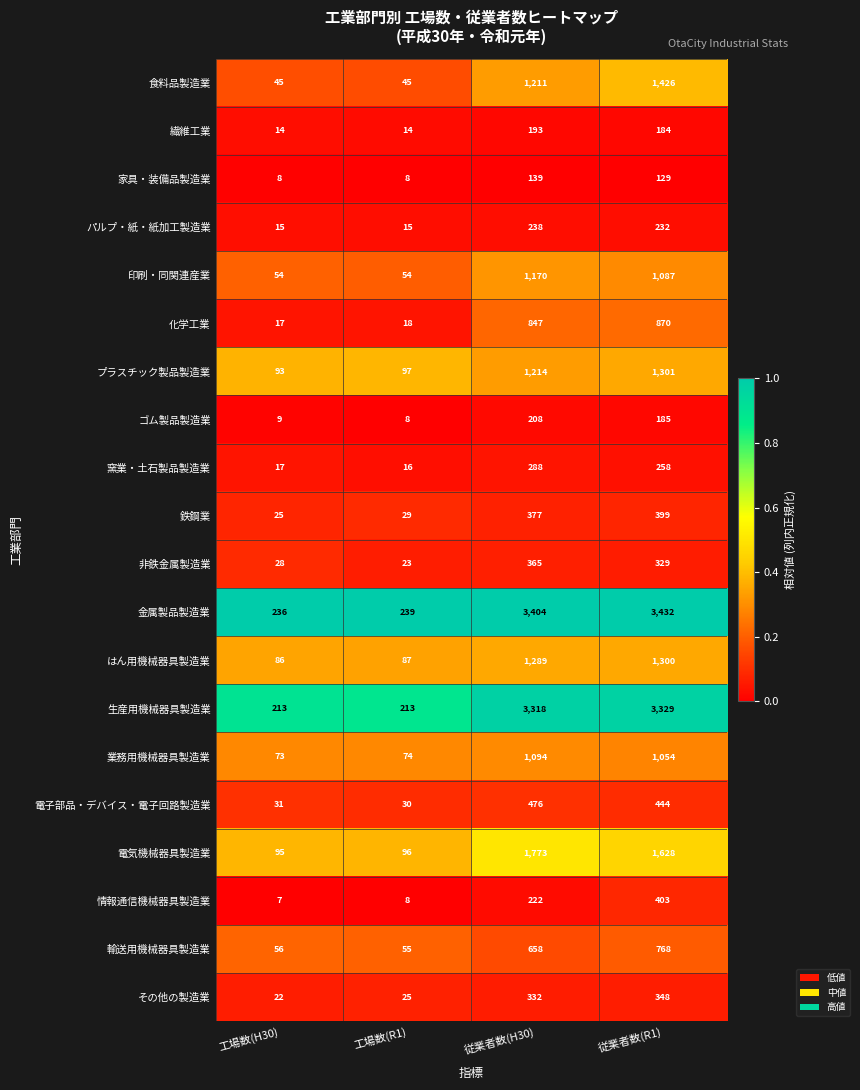

True or false: 電気機械器具製造業 has a value of 2544 at 従業者数(H30).

False